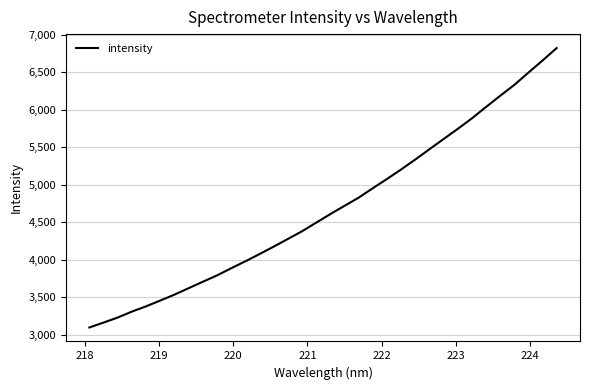

What is the maximum value shown in the chart?

6820.6